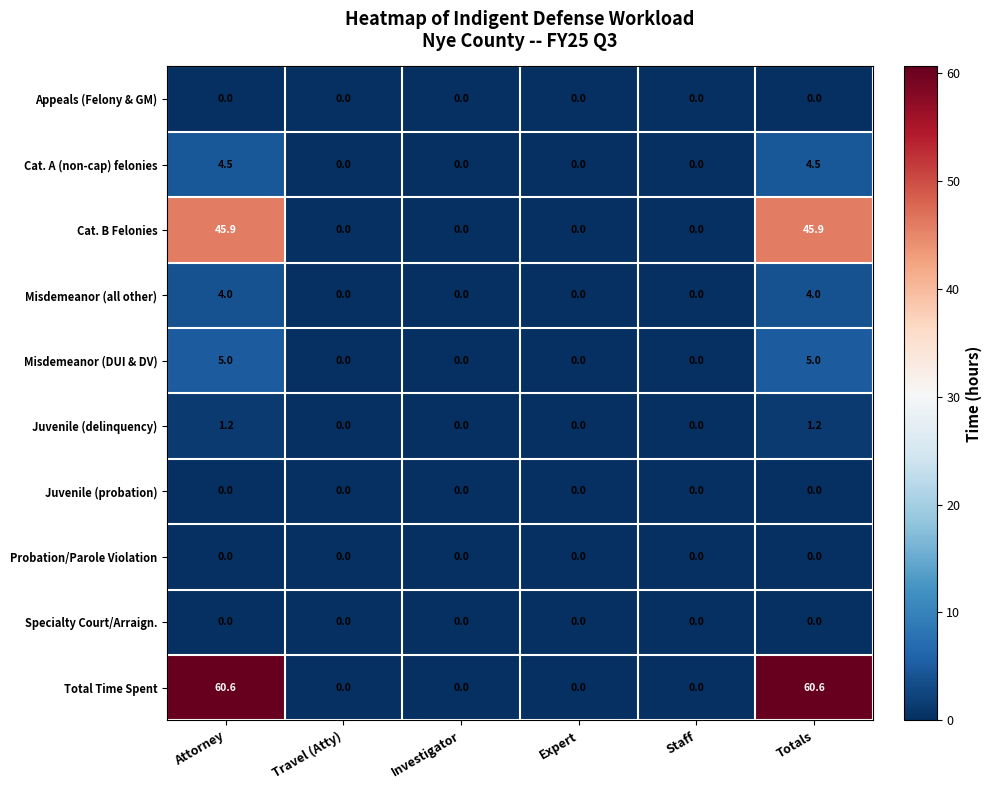

Which series has the largest total across all categories?

Total Time Spent